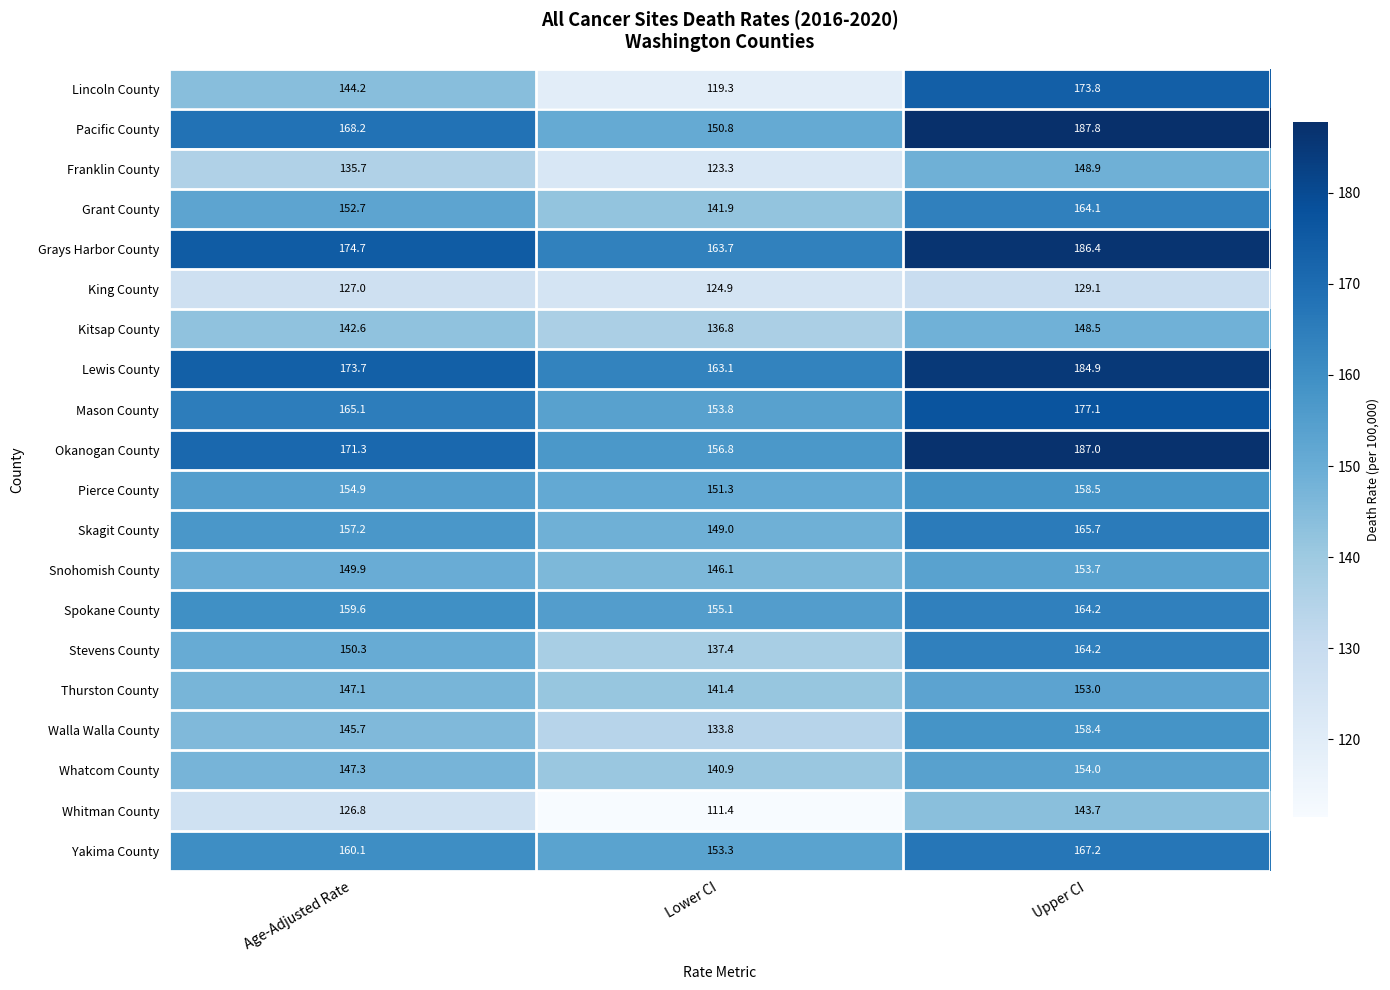

What value does the Stevens County series have at Lower CI?

137.4